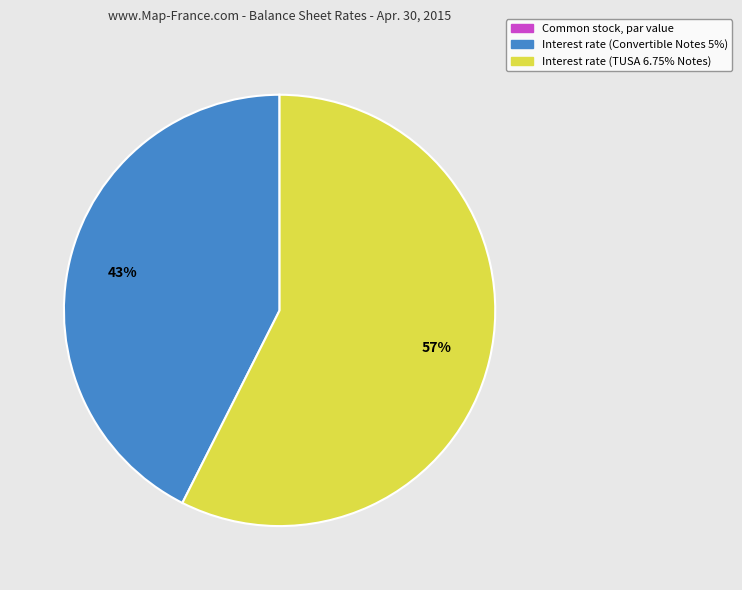

To the nearest percent, what is the average slice percentage?

33%